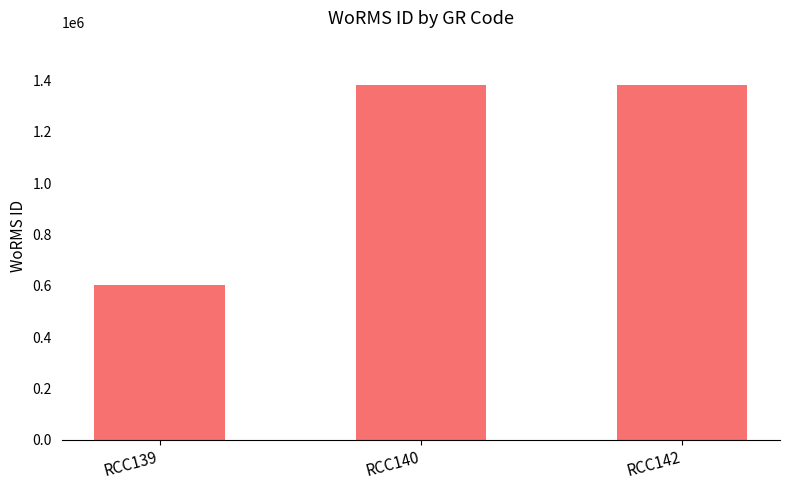

The value at RCC142 is 541629. True or false?

False